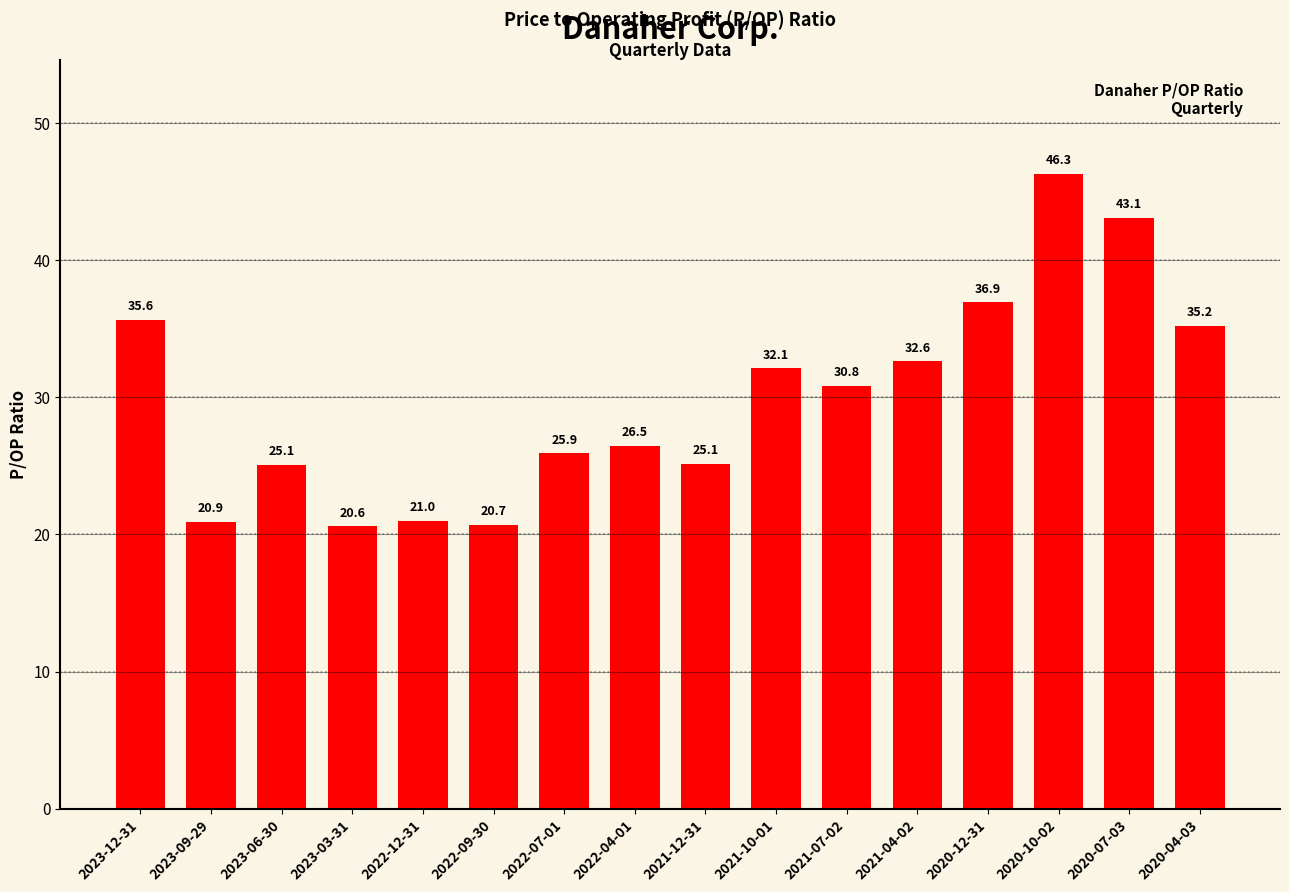

Reading right to left, list all the values displayed in this chart.

35.2	43.1	46.3	36.9	32.6	30.8	32.1	25.1	26.5	25.9	20.7	21.0	20.6	25.1	20.9	35.6